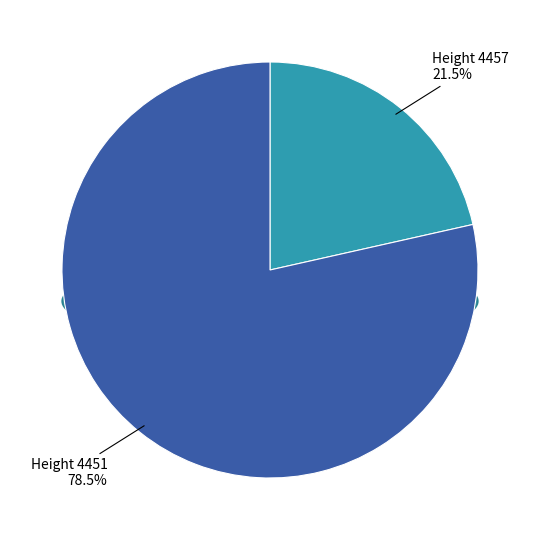

To the nearest percent, what percentage of the pie is 4451?

79%